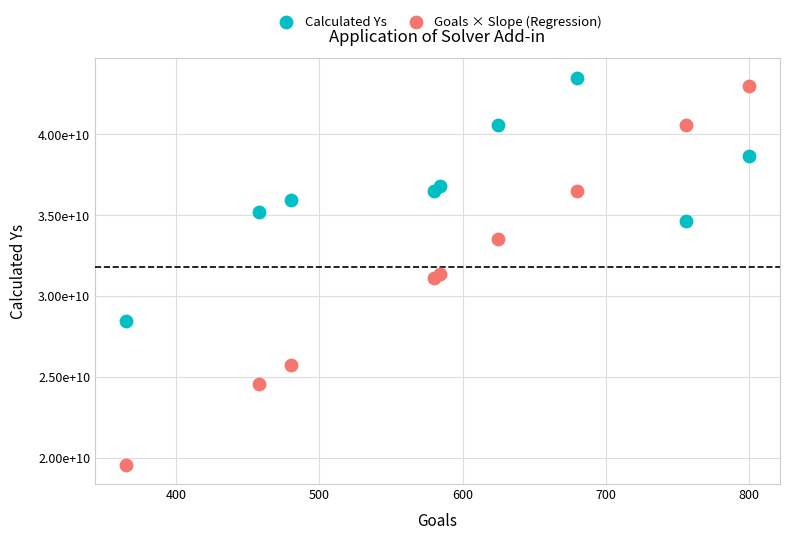

What are all the series names shown in the legend?

Calculated Ys, Goals × Slope (Regression)